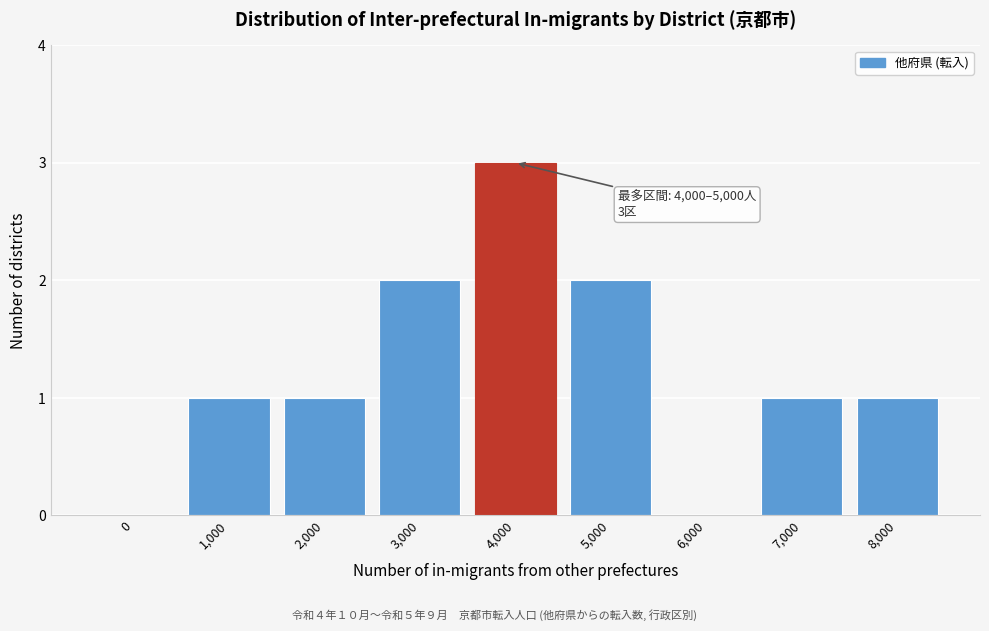

Reading right to left, list all the values displayed in this chart.

8,000=1	7,000=1	6,000=0	5,000=2	4,000=3	3,000=2	2,000=1	1,000=1	0=0